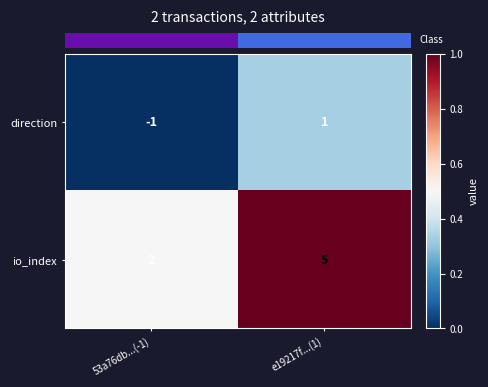

At which category does the chart reach its peak across all series?

e19217f...(1)